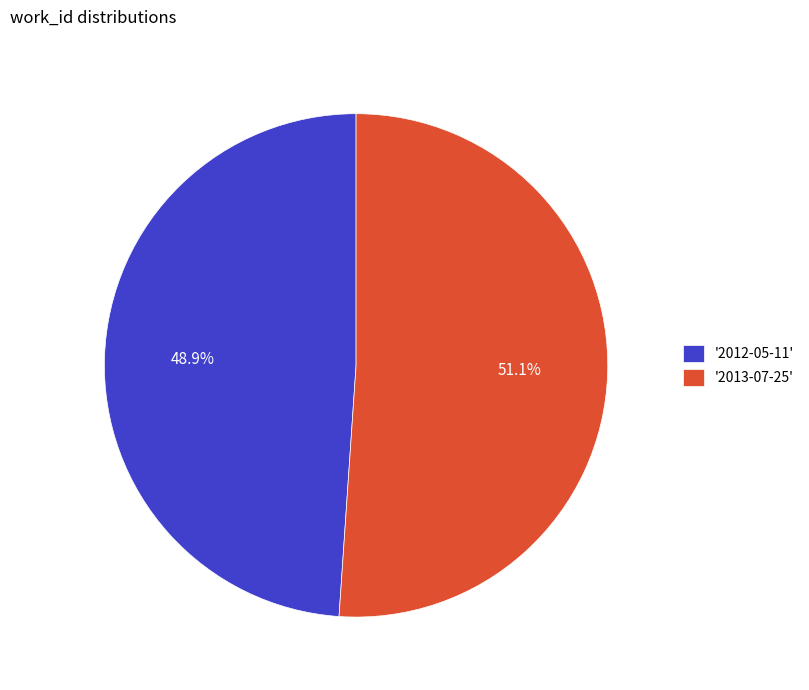

Rank the categories by value from lowest to highest.

'2012-05-11', '2013-07-25'